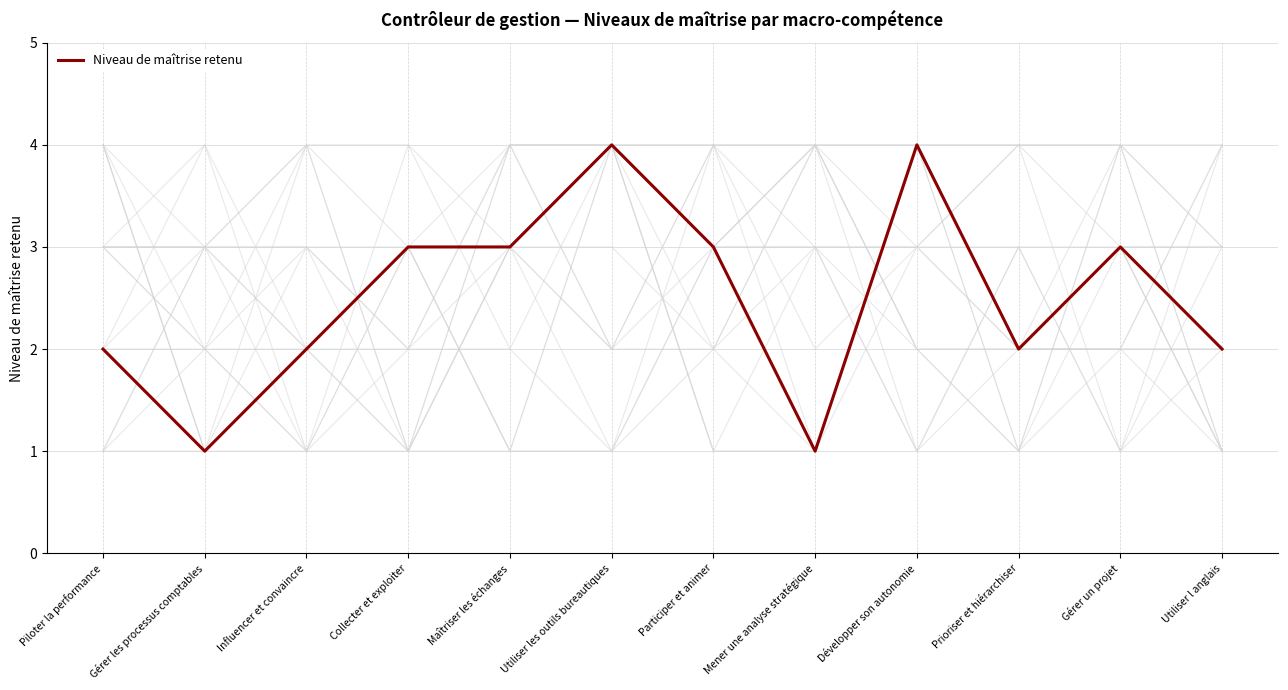

What is the label of the 2nd point from the right?

Gérer un projet